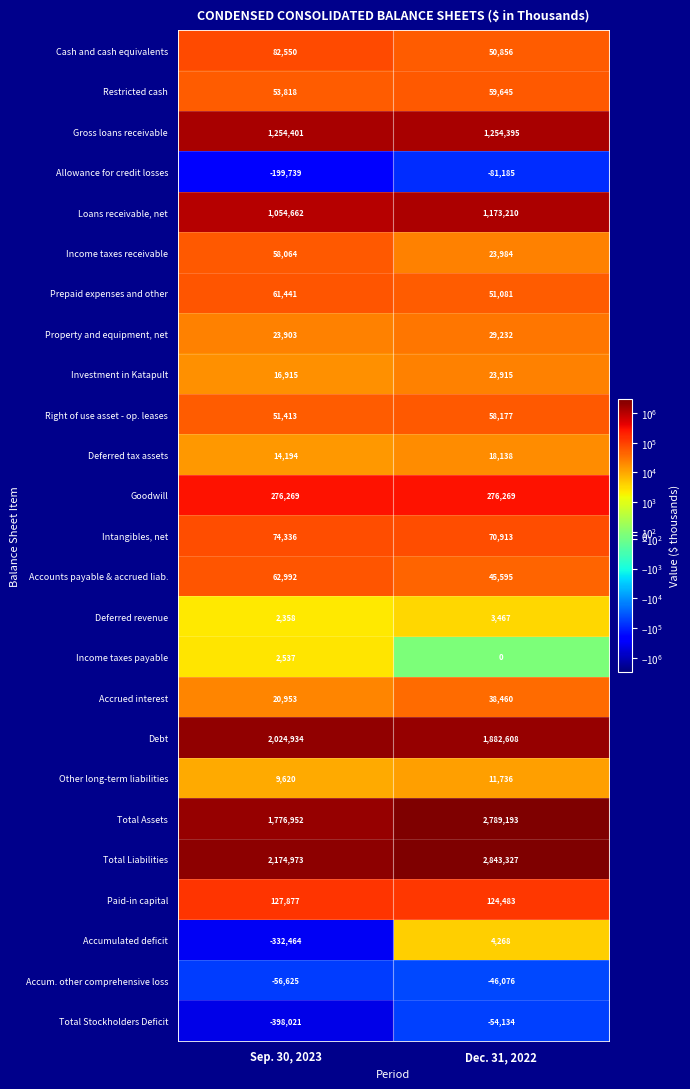

Is it true that Total Assets equals 2789193 at Dec. 31, 2022?

True